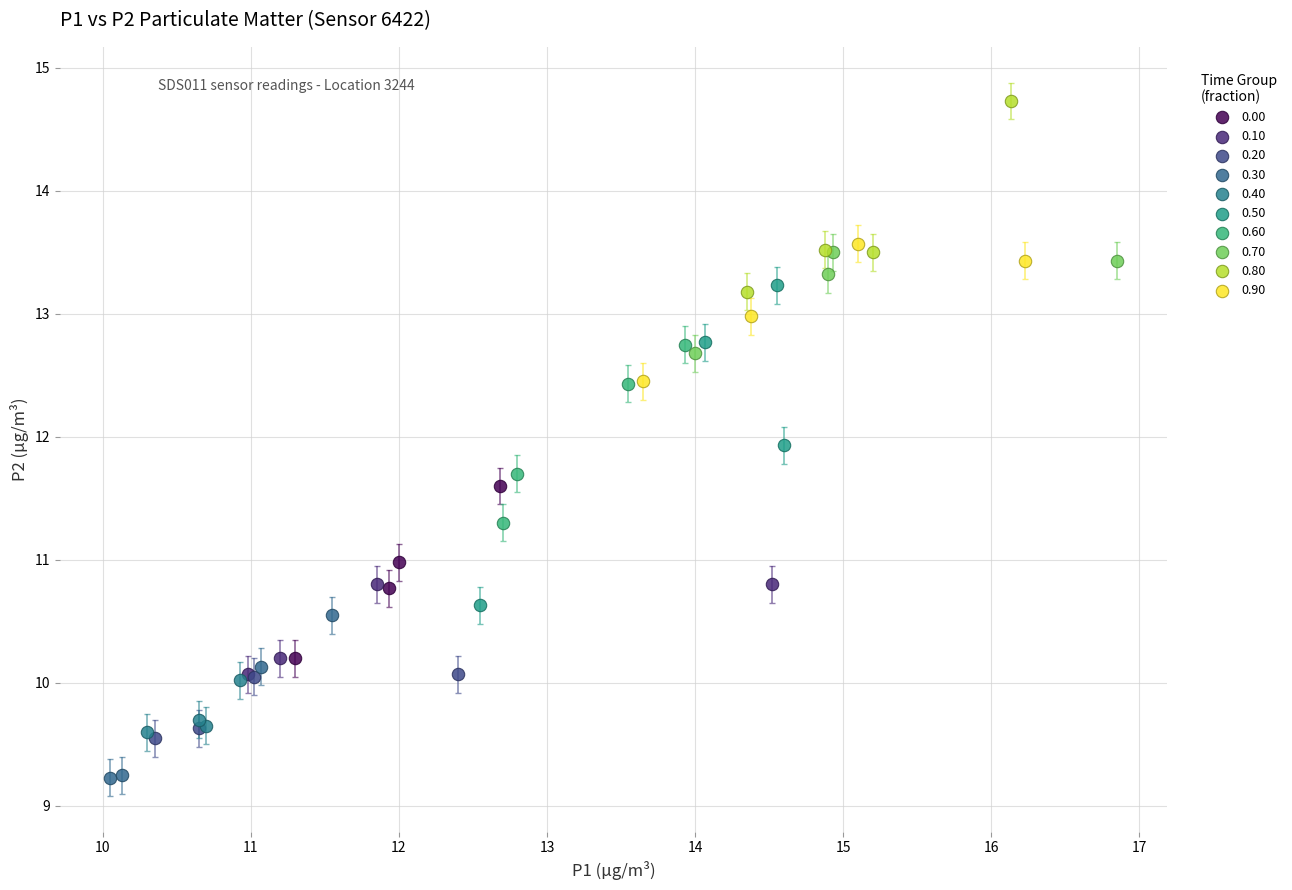

Which series reaches the maximum Y coordinate?

0.80